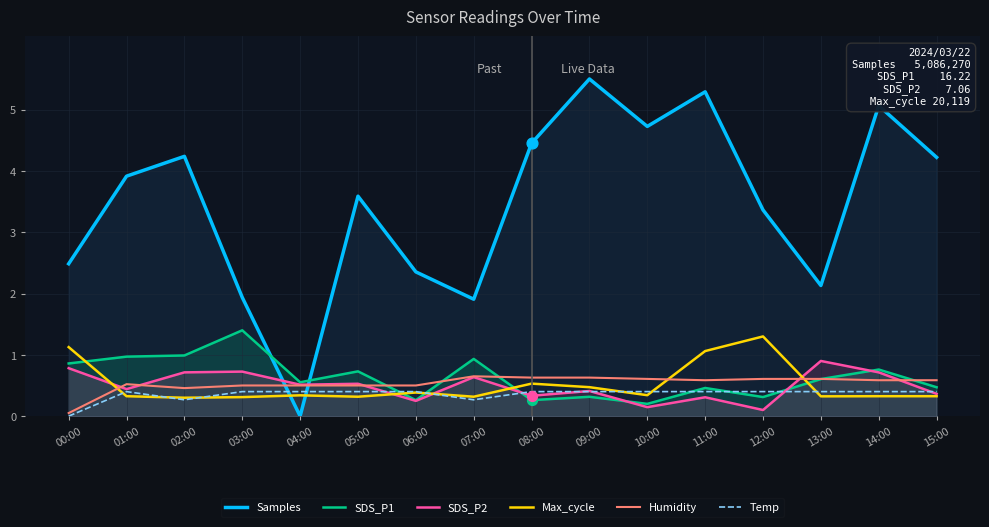

Is the value of SDS_P1 at 10:00 greater than the value of Samples at 11:00?

No